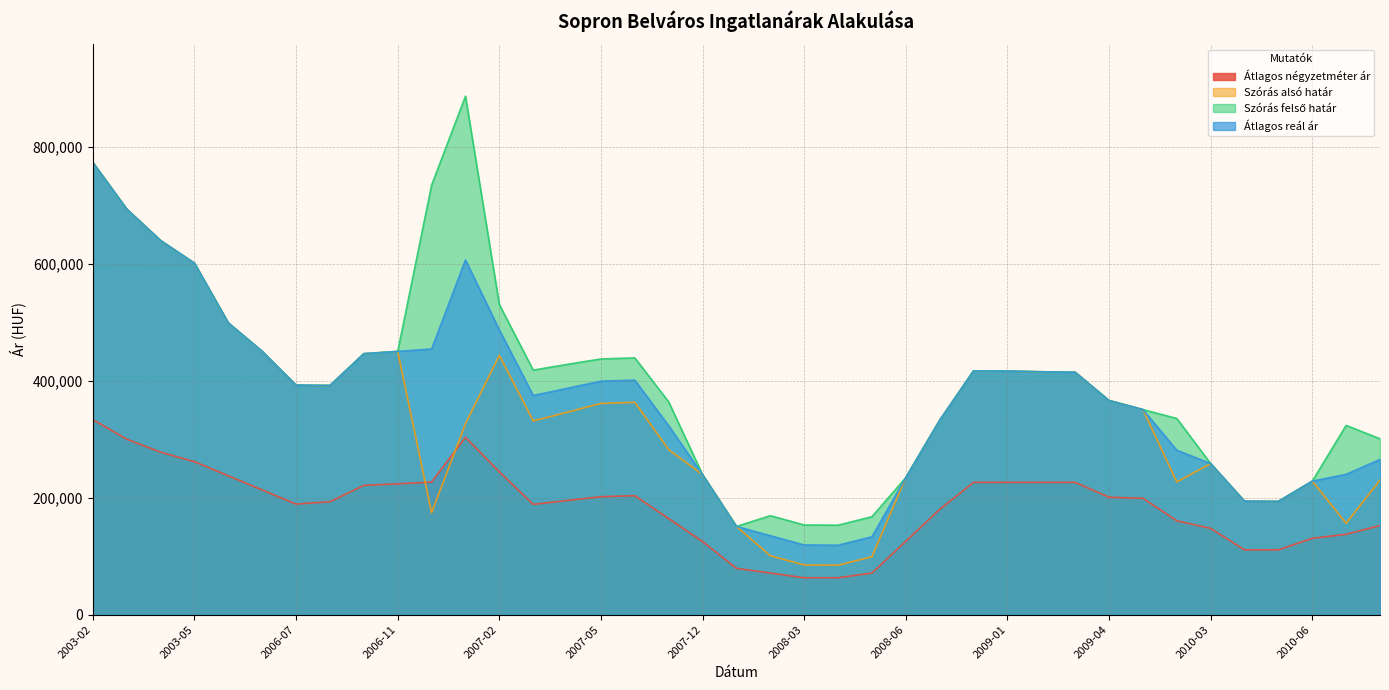

What position from the left is 2003-04?

3